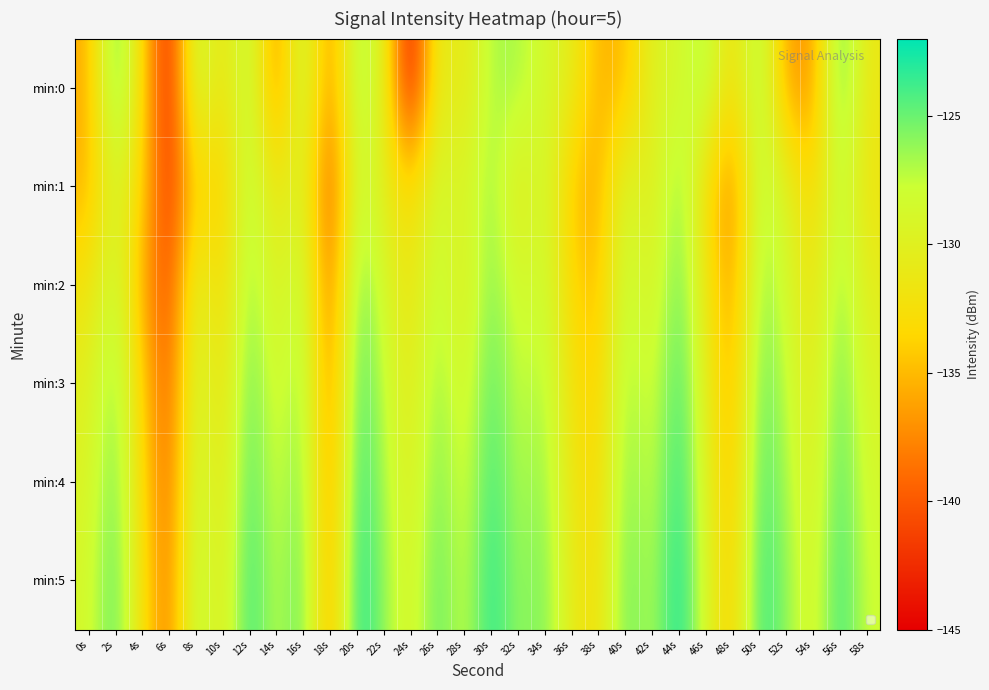

Which series has the largest total across all categories?

min:5